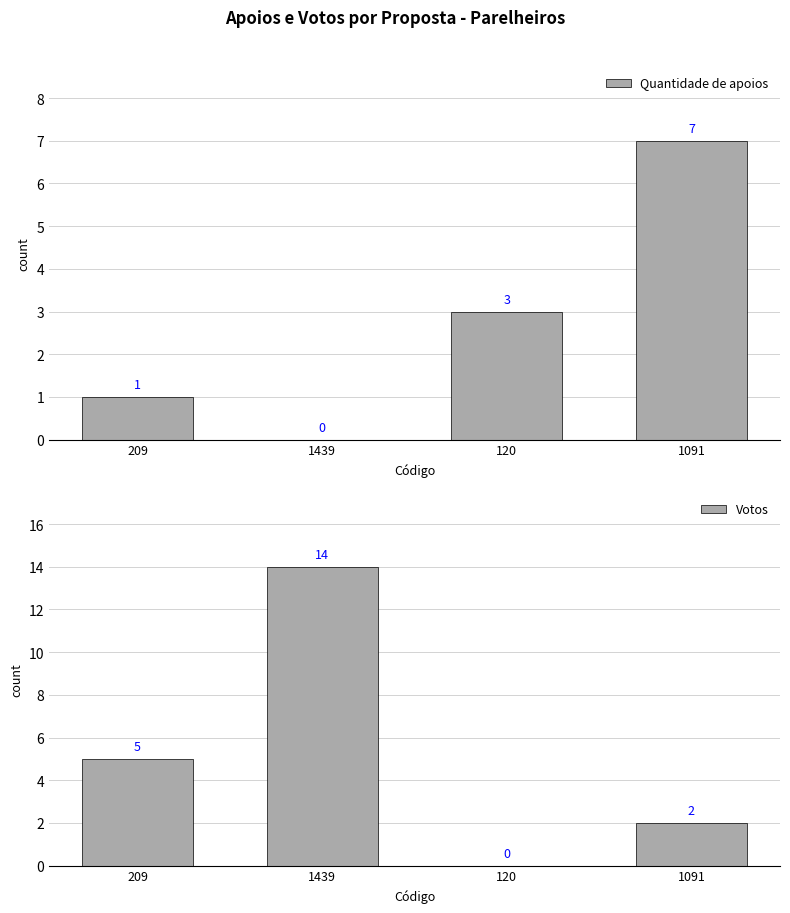

What value does the Votos series have at 209?

5